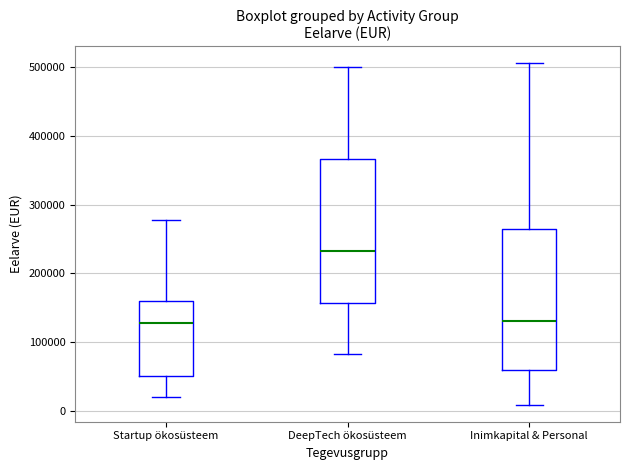

Reading left to right, read every box against the y-axis: the position of its median line, the range the box covers, and the ends of its whiskers. The values are not printed on the chart, so give them approximately, as read against the axis.

Startup ökosüsteem: median 130000, box 50000 to 160000, whiskers 20000 to 280000
DeepTech ökosüsteem: median 230000, box 160000 to 370000, whiskers 80000 to 500000
Inimkapital & Personal: median 130000, box 60000 to 270000, whiskers 10000 to 510000